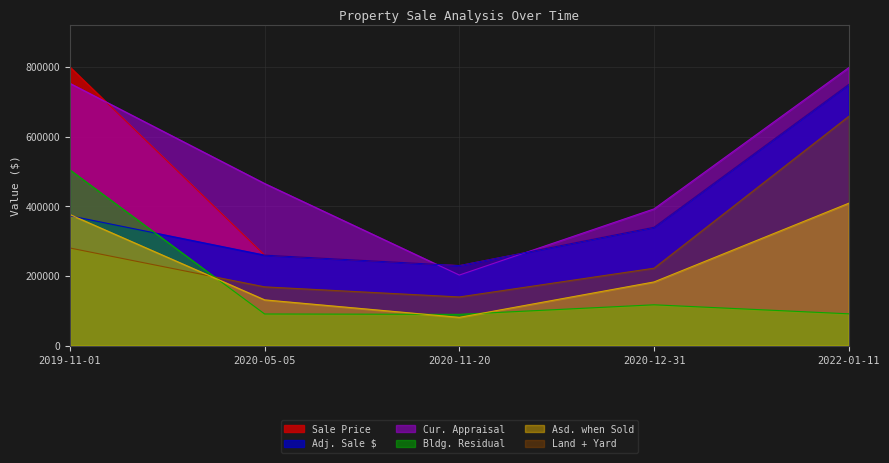

At which label is Cur. Appraisal closest to 500634?

2020-05-05